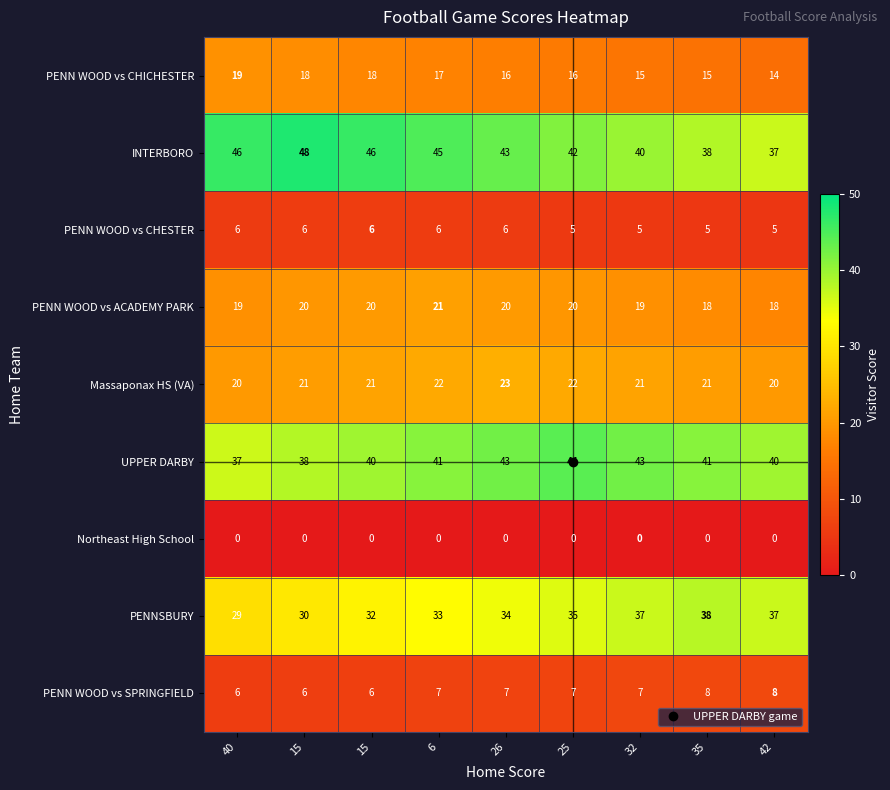

Reading left to right, transcribe all the data shown in this chart.

PENN WOOD vs CHICHESTER: 40=19.0	15=18.0	15=18.0	6=17.0	26=16.0	25=16.0	32=15.0	35=15.0	42=14.0
INTERBORO: 40=46.0	15=48.0	15=46.0	6=45.0	26=43.0	25=42.0	32=40.0	35=38.0	42=37.0
PENN WOOD vs CHESTER: 40=6.0	15=6.0	15=6.0	6=6.0	26=6.0	25=5.0	32=5.0	35=5.0	42=5.0
PENN WOOD vs ACADEMY PARK: 40=19.0	15=20.0	15=20.0	6=21.0	26=20.0	25=20.0	32=19.0	35=18.0	42=18.0
Massaponax HS (VA): 40=20.0	15=21.0	15=21.0	6=22.0	26=23.0	25=22.0	32=21.0	35=21.0	42=20.0
UPPER DARBY: 40=37.0	15=38.0	15=40.0	6=41.0	26=43.0	25=44.0	32=43.0	35=41.0	42=40.0
Northeast High School: 40=0.0	15=0.0	15=0.0	6=0.0	26=0.0	25=0.0	32=0.0	35=0.0	42=0.0
PENNSBURY: 40=29.0	15=30.0	15=32.0	6=33.0	26=34.0	25=35.0	32=37.0	35=38.0	42=37.0
PENN WOOD vs SPRINGFIELD: 40=6.0	15=6.0	15=6.0	6=7.0	26=7.0	25=7.0	32=7.0	35=8.0	42=8.0